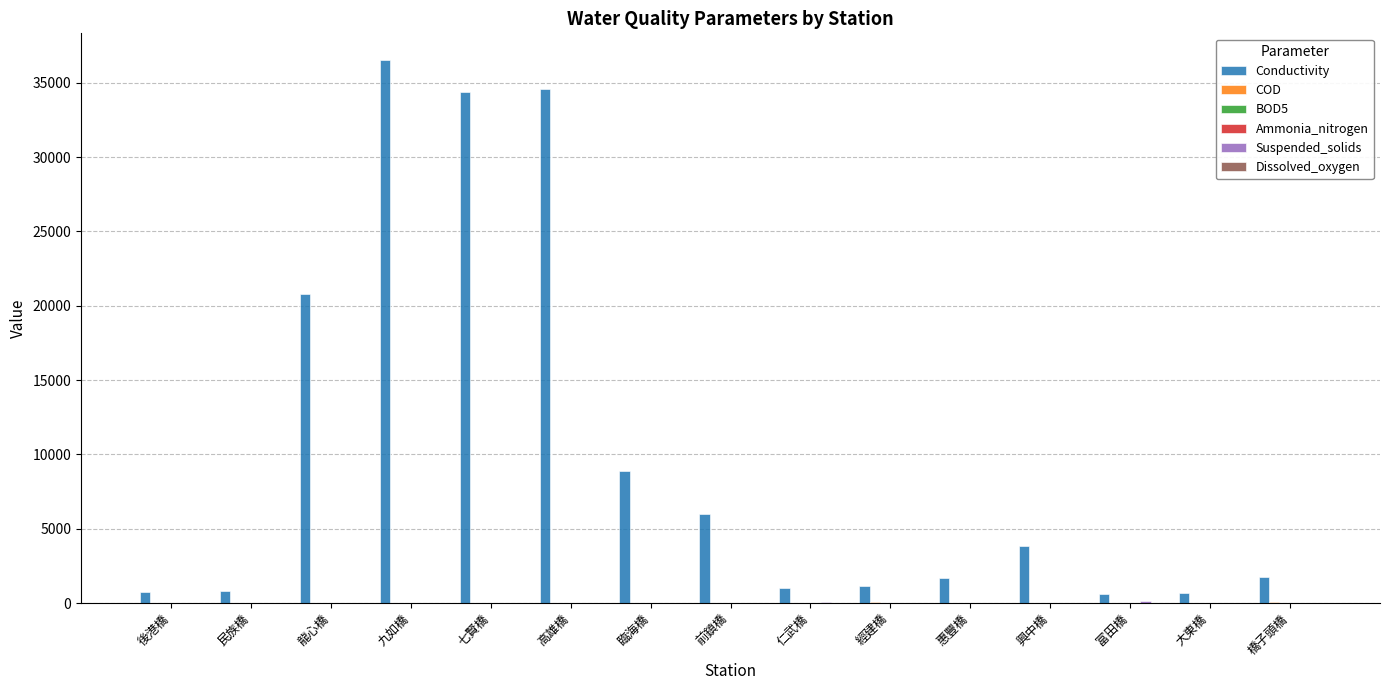

Which series has the largest total across all categories?

Conductivity